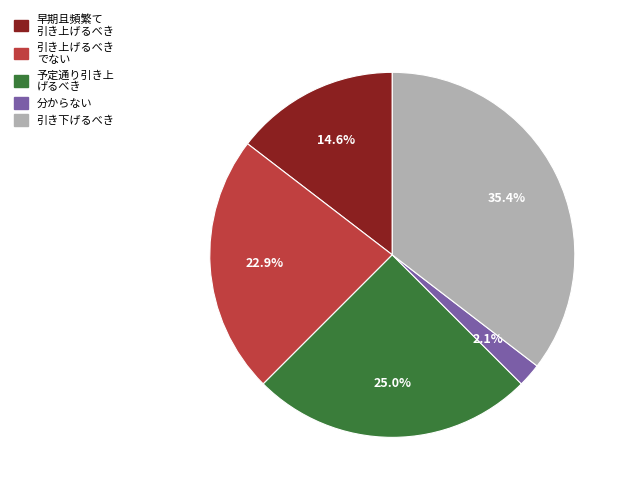

Rank the categories by value from lowest to highest.

分からない, 早期且頻繁て 引き上げるべき, 引き上げるべき でない, 予定通り引き上 げるべき, 引き下げるべき